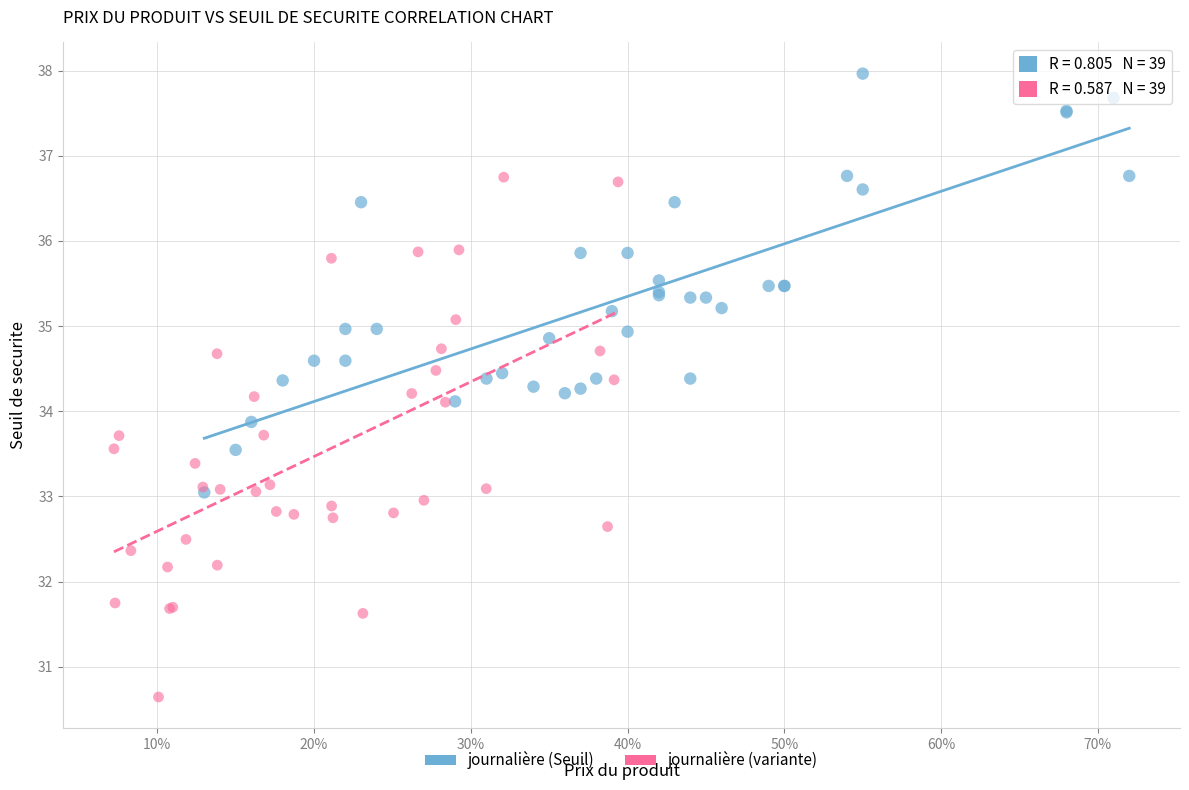

Which series reaches the minimum Y coordinate?

journalière (variante)